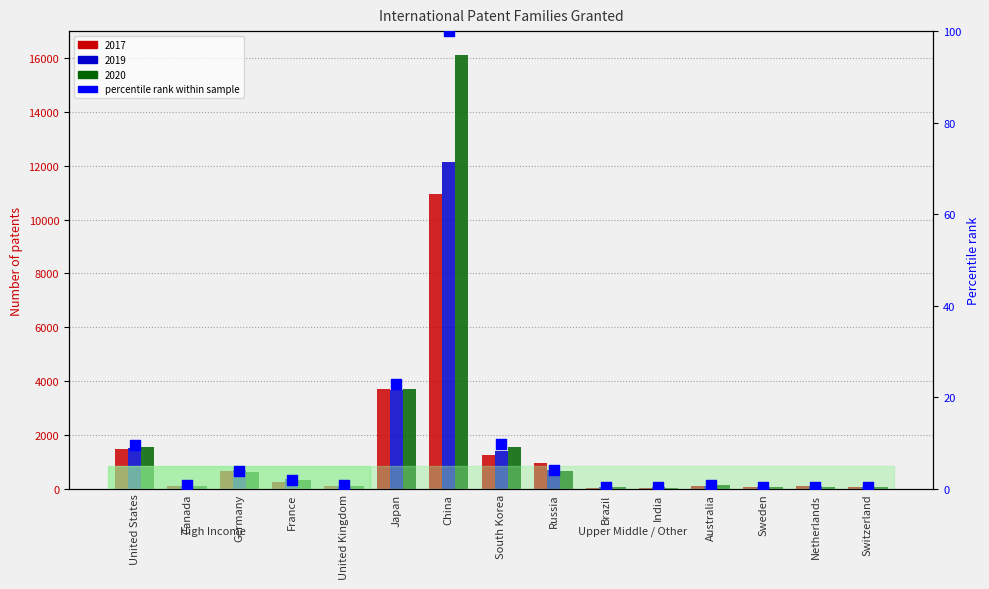

Which has a higher value, China or India?

China